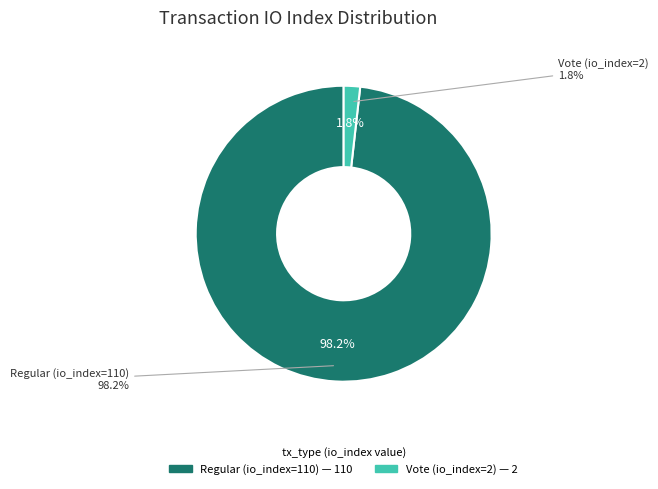

Is it true that Vote (io_index=2) is 2% of the pie?

True